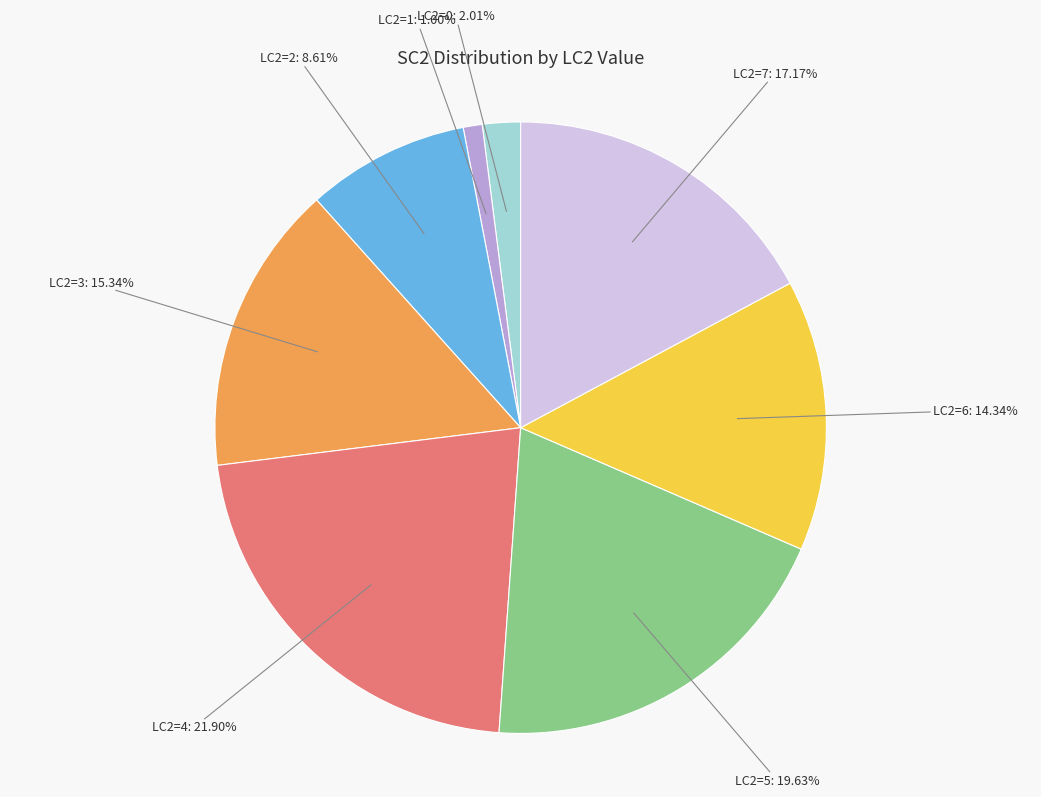

What is the total percentage of LC2=6 and LC2=2?

22.9%